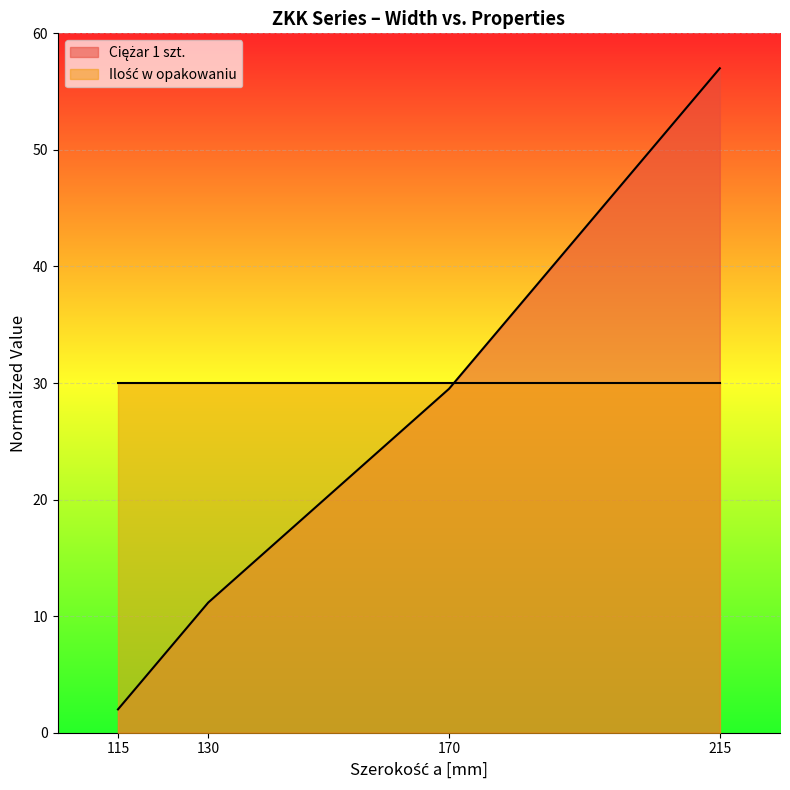

Which label corresponds to the largest value in the chart?

215